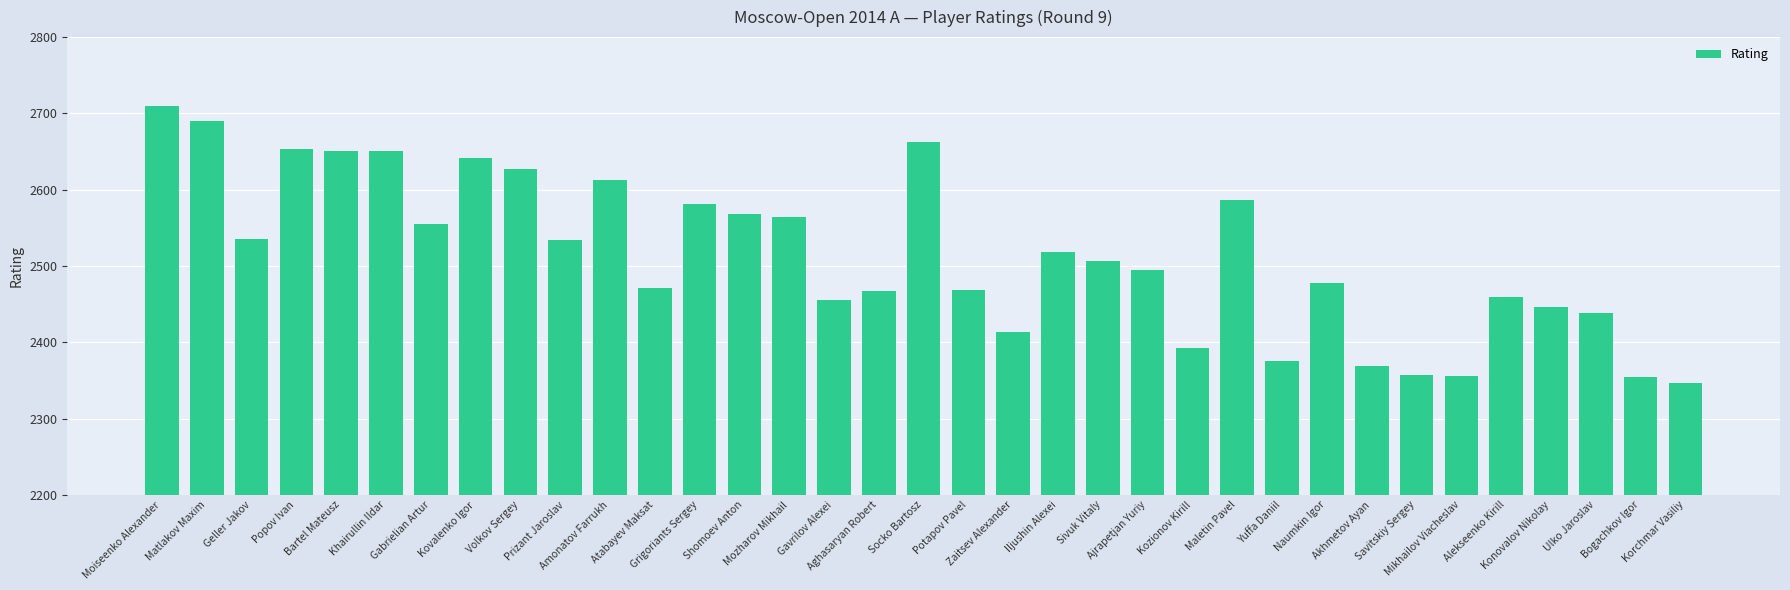

What is the sum of all values?

87993